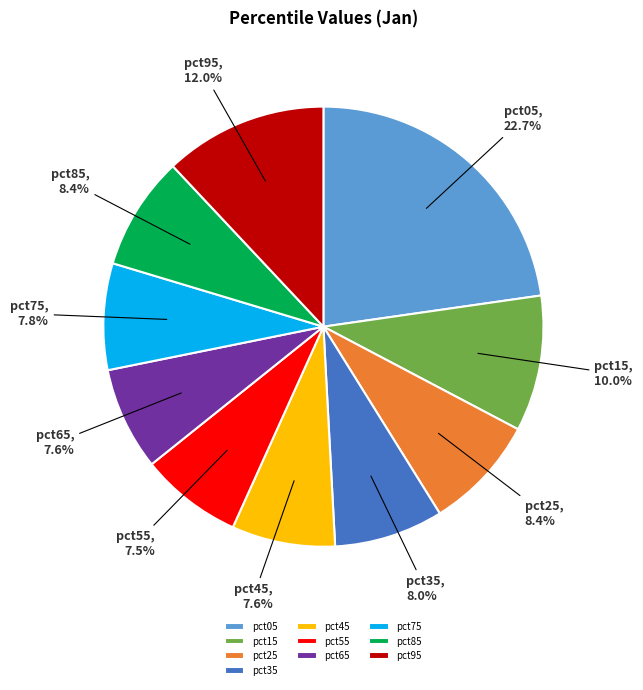

Do pct85 and pct95 together represent more than half of the pie?

No